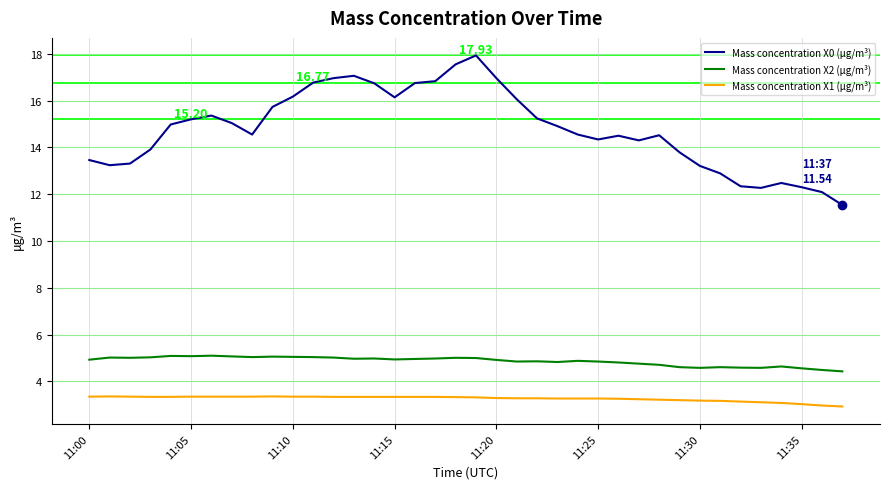

Which series has the largest total across all categories?

Mass concentration X0 (μg/m³)